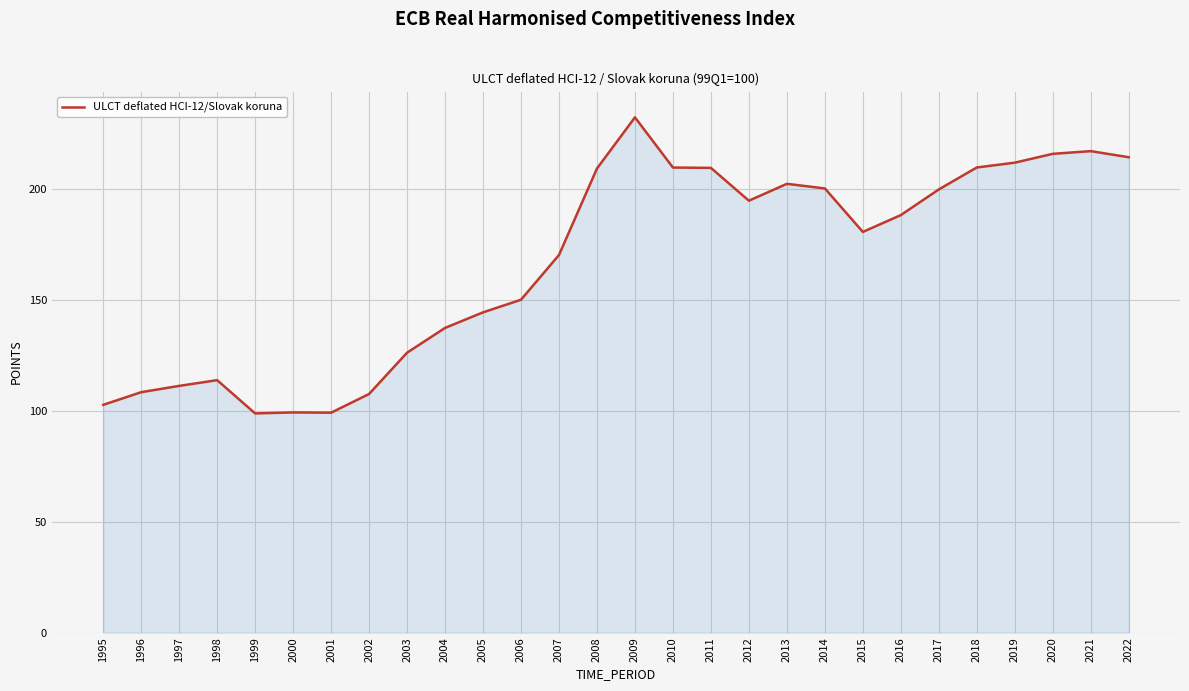

What is the ratio of the value at 2010 to the value at 1996?

1.9